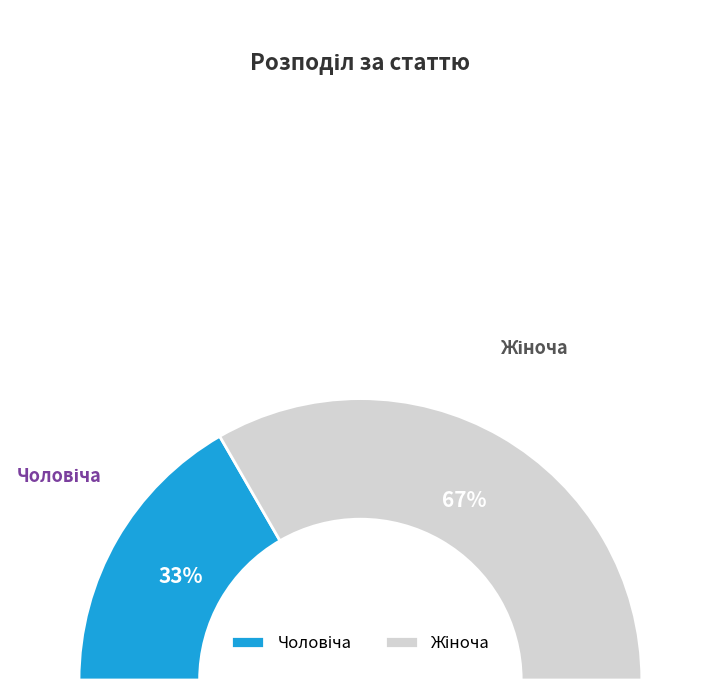

To the nearest percent, what is the combined percentage of Жіноча and Чоловіча?

100%